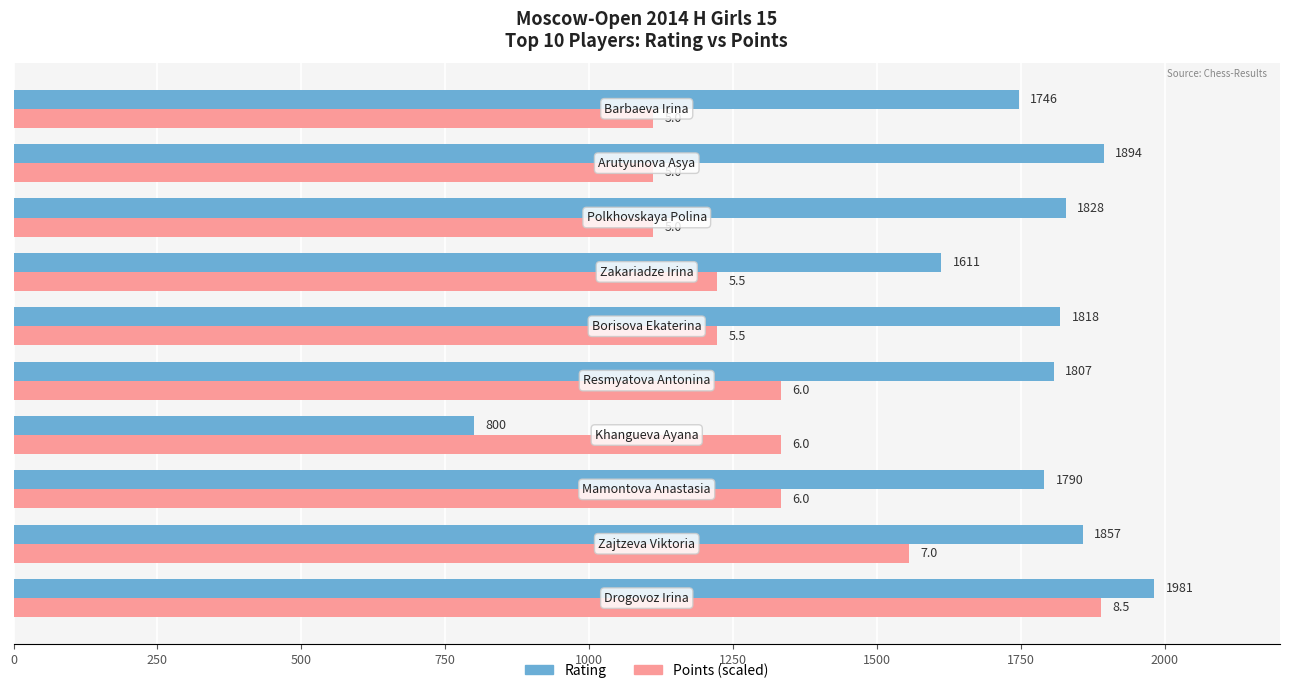

Which series has the largest total across all categories?

Rating